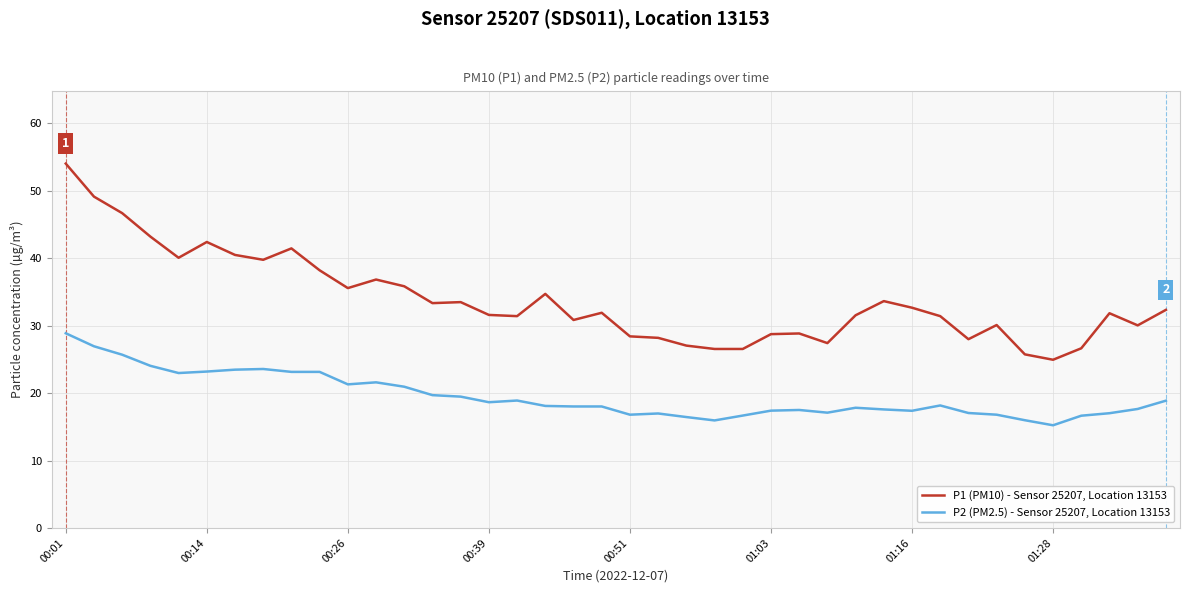

What are all the series names shown in the legend?

P1 (PM10) - Sensor 25207, Location 13153, P2 (PM2.5) - Sensor 25207, Location 13153